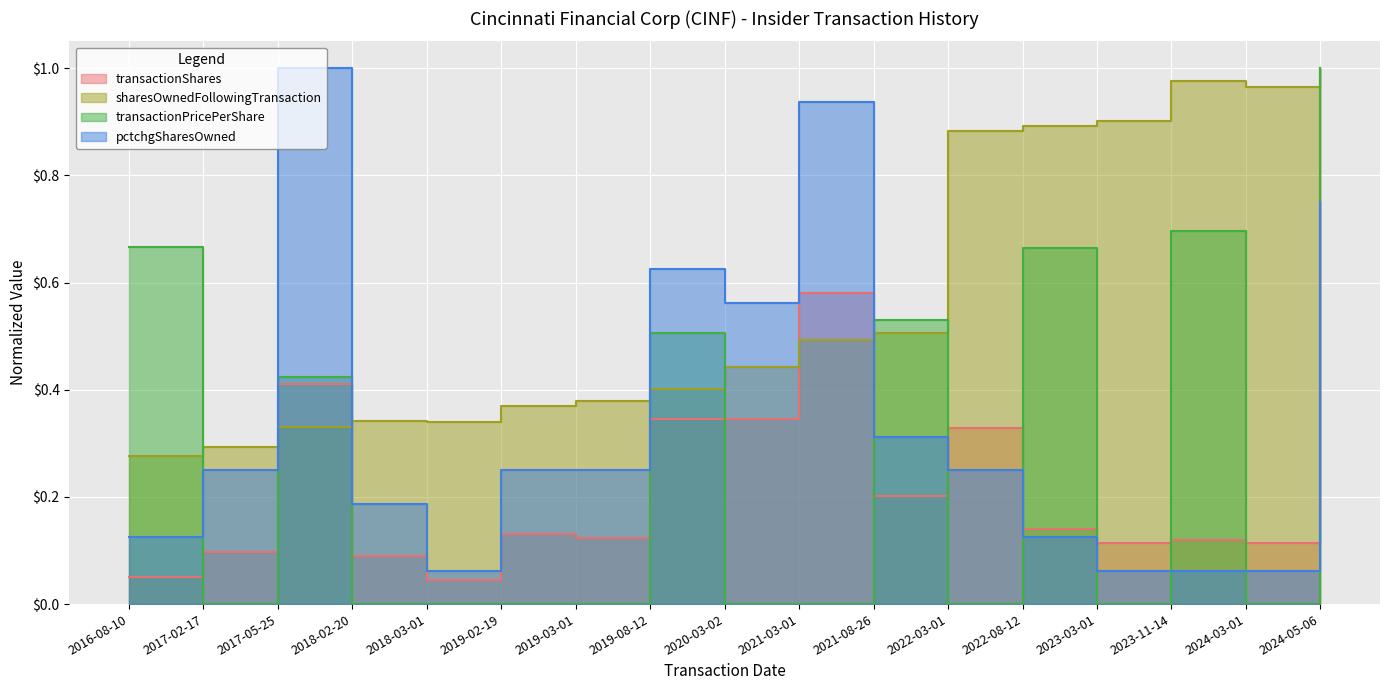

Reading left to right, list all the values displayed in this chart.

transactionShares: 0.1	0.1	0.4	0.1	0.0	0.1	0.1	0.3	0.3	0.6	0.2	0.3	0.1	0.1	0.1	0.1	1.0
sharesOwnedFollowingTransaction: 0.3	0.3	0.3	0.3	0.3	0.4	0.4	0.4	0.4	0.5	0.5	0.9	0.9	0.9	1.0	1.0	1.0
transactionPricePerShare: 0.7	0.0	0.4	0.0	0.0	0.0	0.0	0.5	0.0	0.0	0.5	0.0	0.7	0.0	0.7	0.0	1.0
pctchgSharesOwned: 0.1	0.2	1.0	0.2	0.1	0.2	0.2	0.6	0.6	0.9	0.3	0.2	0.1	0.1	0.1	0.1	0.8